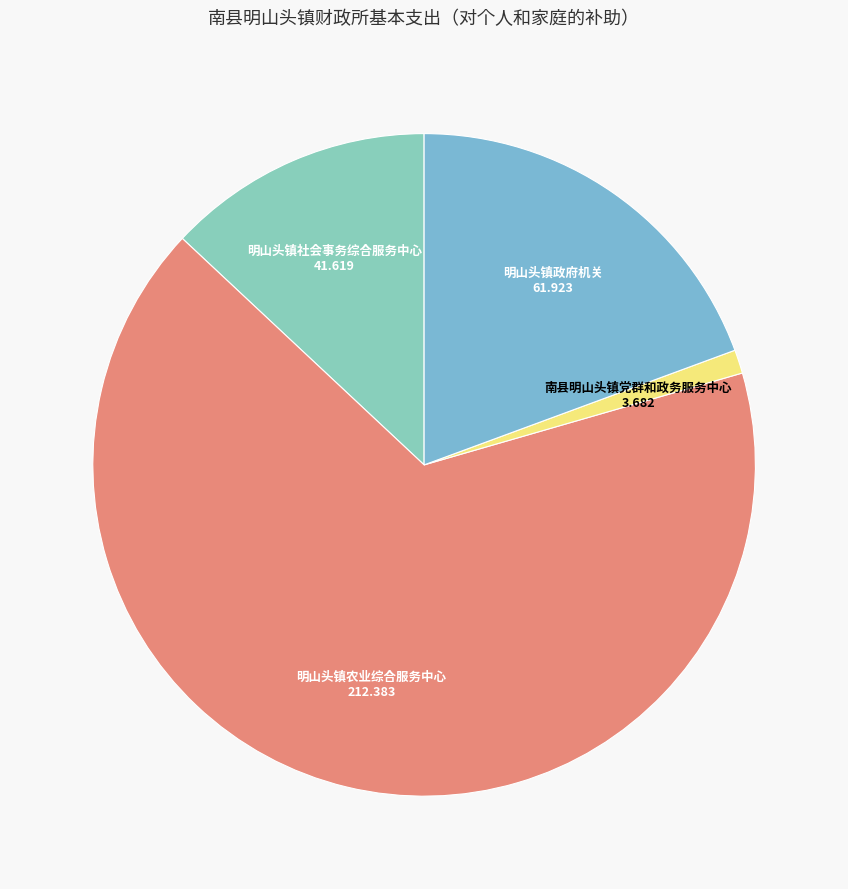

Is the sum of 明山头镇政府机关 and 明山头镇农业综合服务中心 greater than half?

Yes